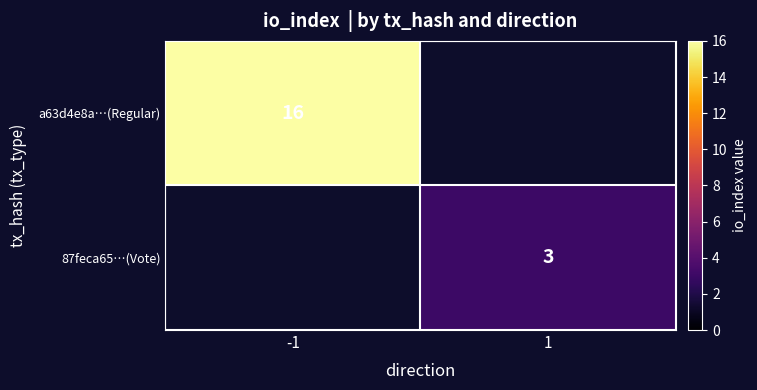

True or false: 87feca65…(Vote) has a value of 3 at 1.

True